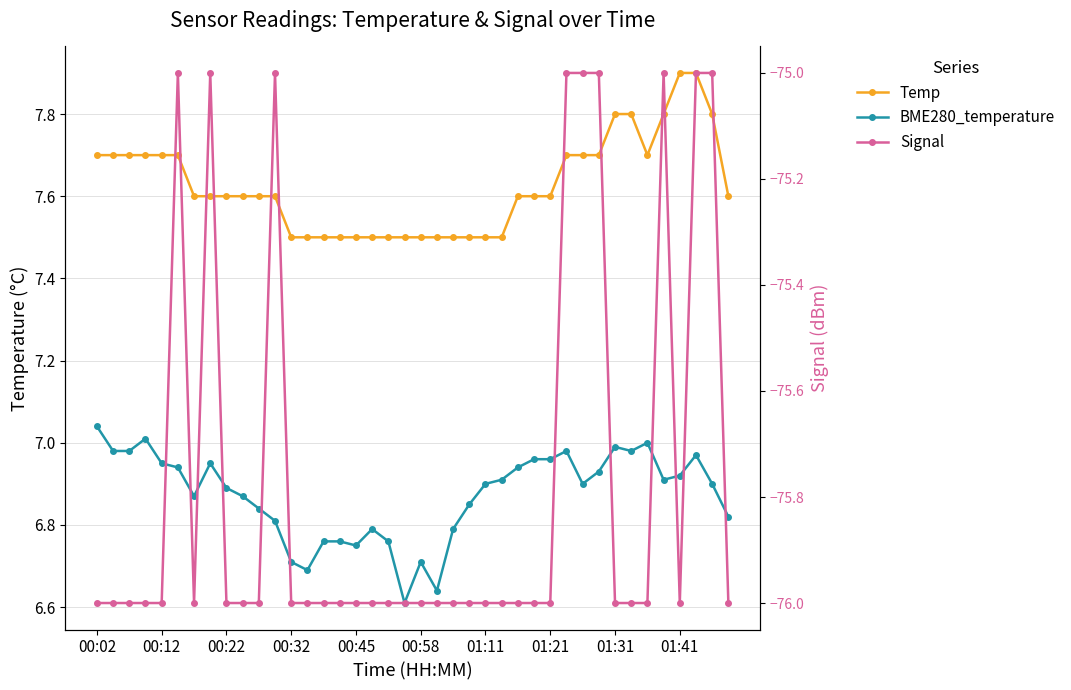

Which series has the largest range (max minus min)?

Signal